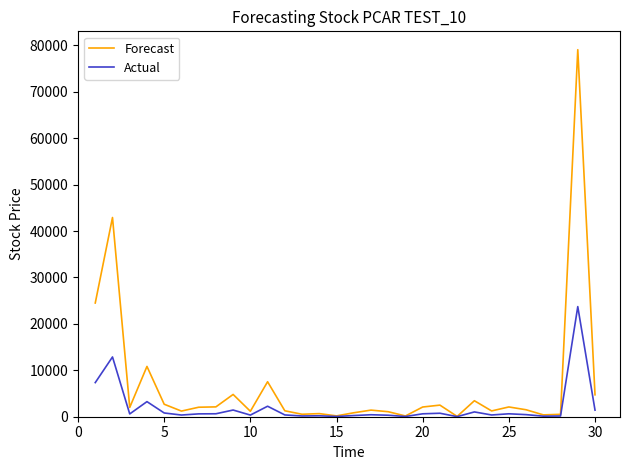

Which series has the largest range (max minus min)?

Forecast